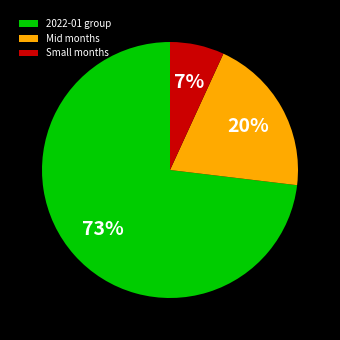

To the nearest percent, what portion does 2022-01 group represent?

73%